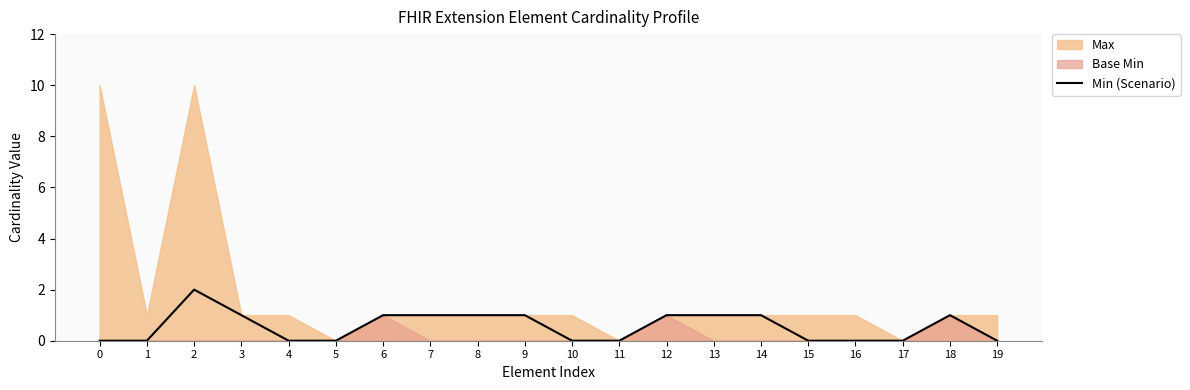

How many values exceed 1?

1